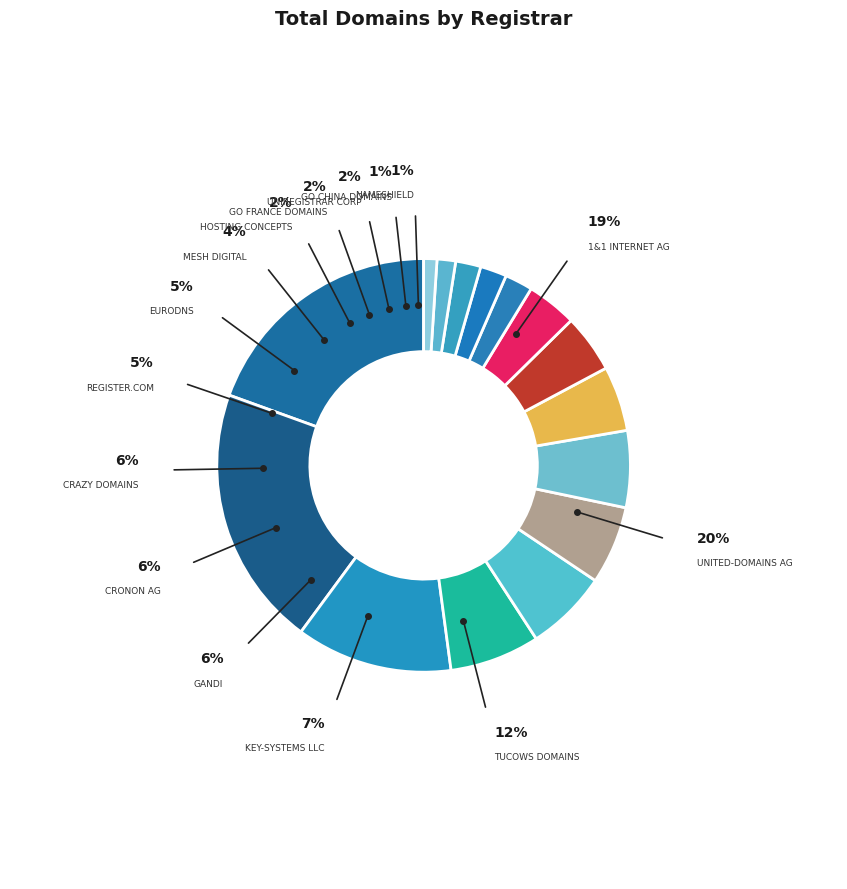

Count the number of slices in the pie.

15